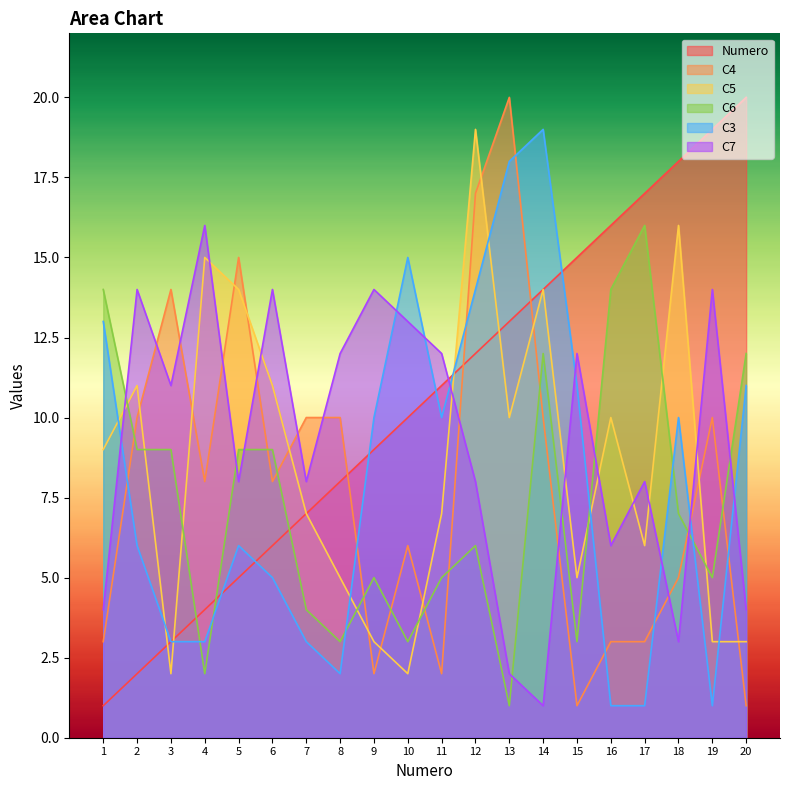

What is the sum of the C6 values at 13 and 7?

5